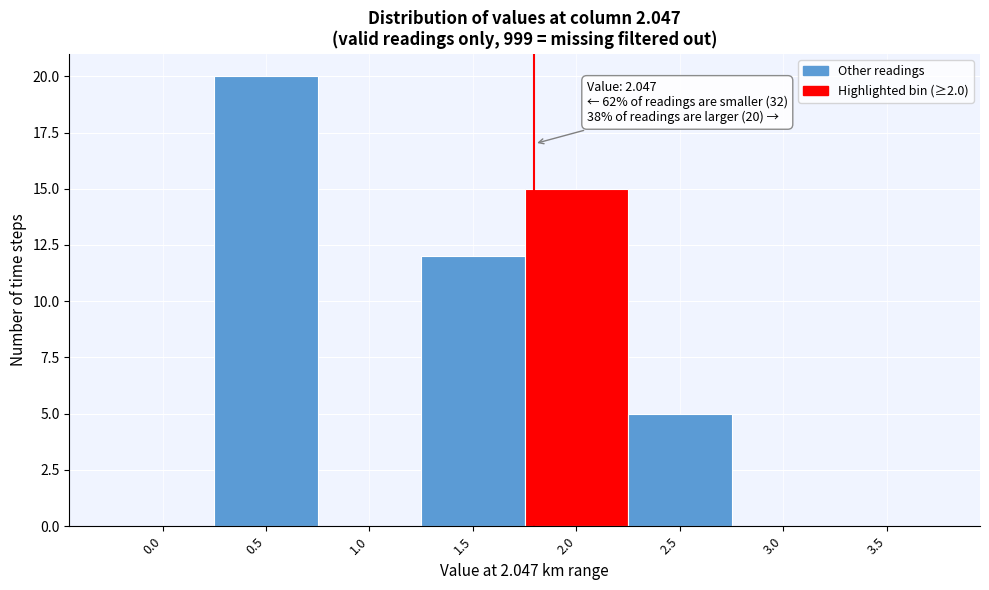

Reading left to right, transcribe all the data shown in this chart.

0.0=0	0.5=20	1.0=0	1.5=12	2.0=15	2.5=5	3.0=0	3.5=0